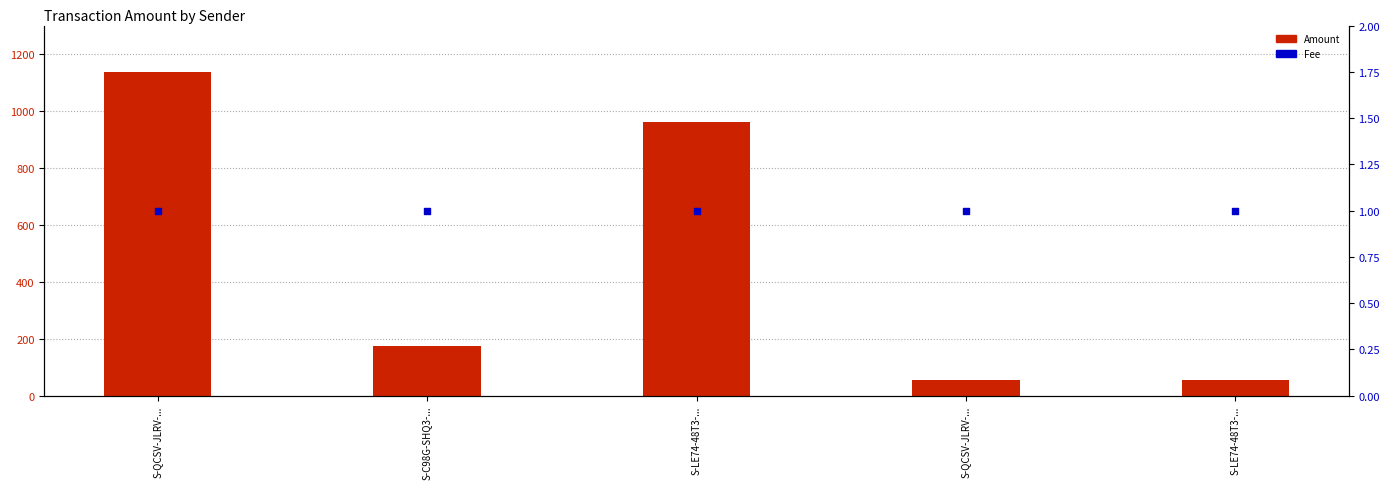

Is the value of Fee at S-QCSV-JLRV-... greater than the value of Amount at S-LE74-48T3-...?

No